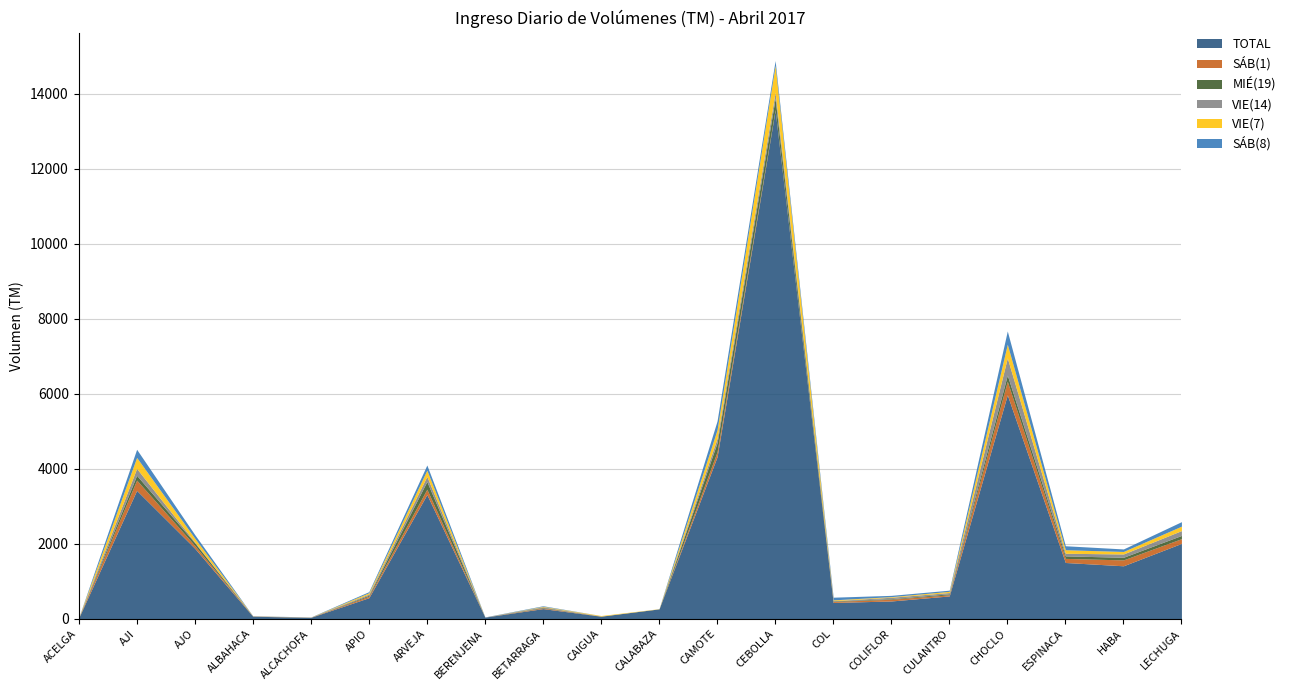

What is the maximum value for SÁB(8)?

353